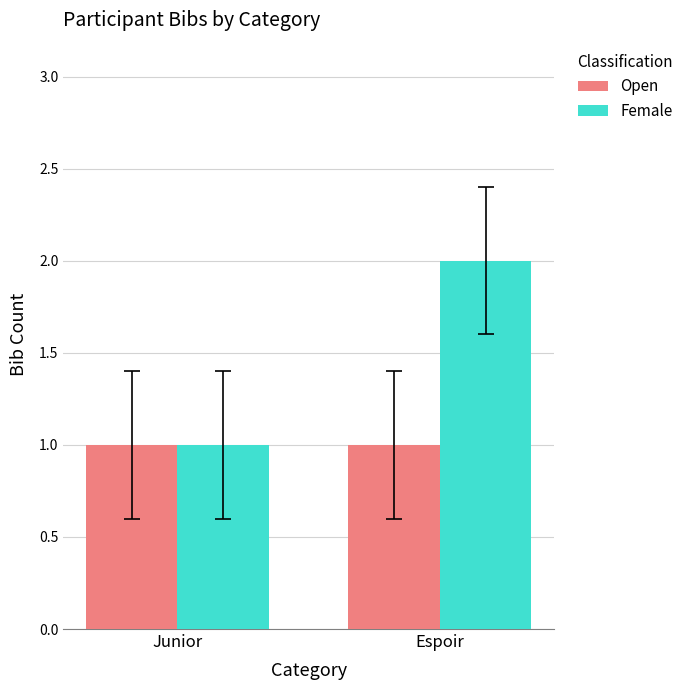

Rank the series by their maximum value, from highest to lowest.

Female, Open